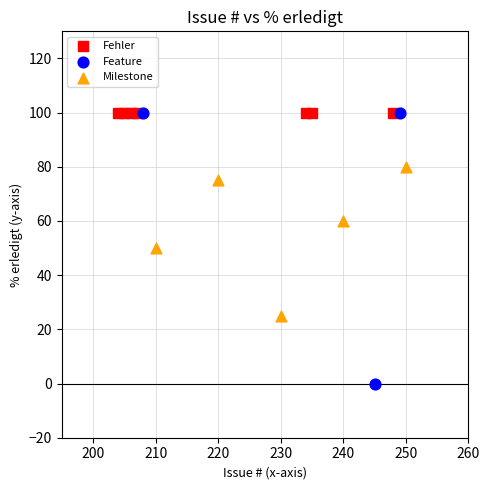

Which series contains the lowest Y value?

Feature